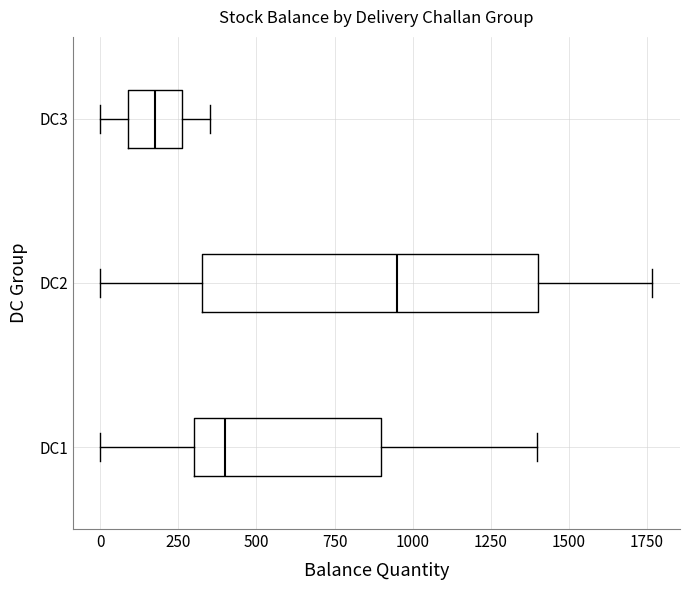

Where does the left whisker of the box for DC3 end on the x-axis? The values are not printed on the chart, so give them approximately, as read against the axis.

0